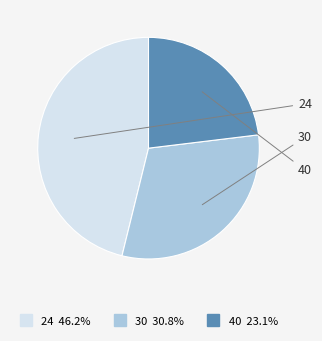

Between 40 and 24, which is larger?

24